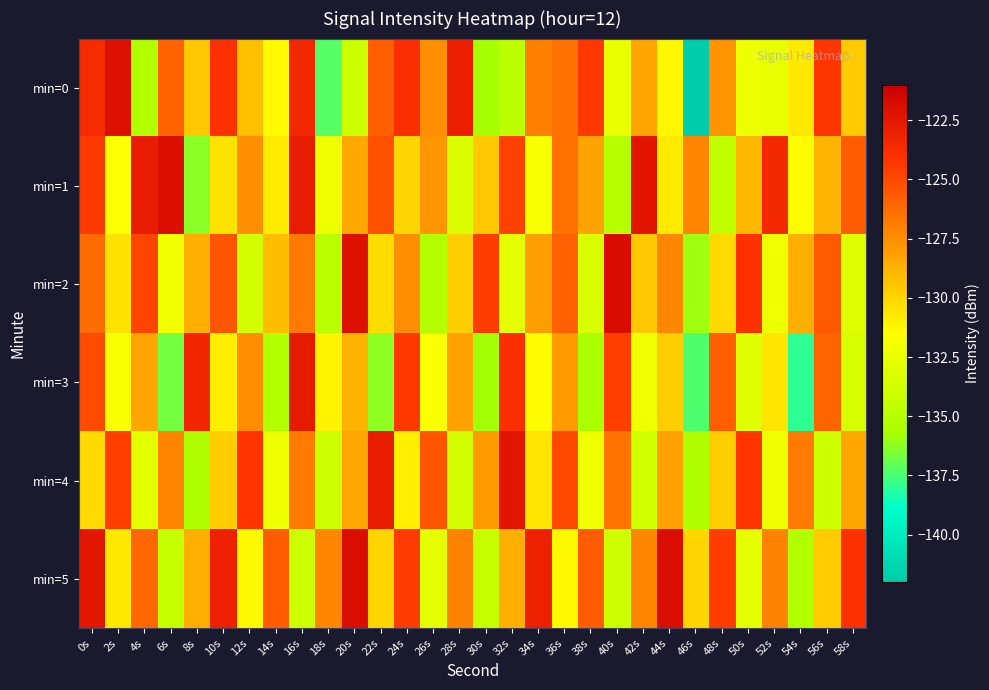

Count the number of categories in the chart.

30